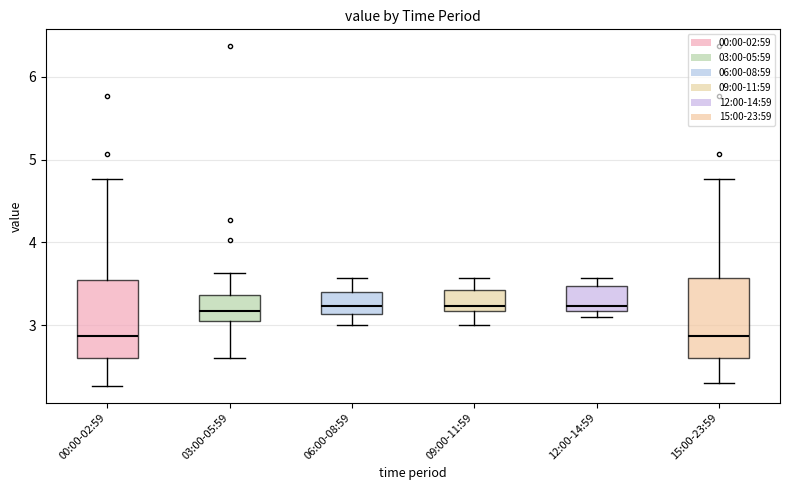

Reading left to right, transcribe this box plot: for each box, give where its median line is, the range the box spans, and where its two whiskers end, as read against the y-axis. The values are not printed on the chart, so give them approximately, as read against the axis.

00:00-02:59: median 2.9, box 2.6 to 3.6, whiskers 2.3 to 4.8
03:00-05:59: median 3.2, box 3.1 to 3.4, whiskers 2.6 to 3.6
06:00-08:59: median 3.2, box 3.1 to 3.4, whiskers 3.0 to 3.6
09:00-11:59: median 3.2 (just above the box's lower edge), box 3.2 to 3.4, whiskers 3.0 to 3.6
12:00-14:59: median 3.2 (just above the box's lower edge), box 3.2 to 3.5, whiskers 3.1 to 3.6
15:00-23:59: median 2.9, box 2.6 to 3.6, whiskers 2.3 to 4.8